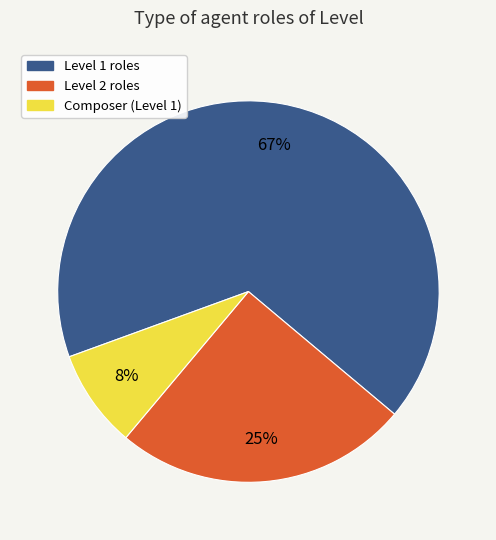

Does any single category account for the majority?

Yes